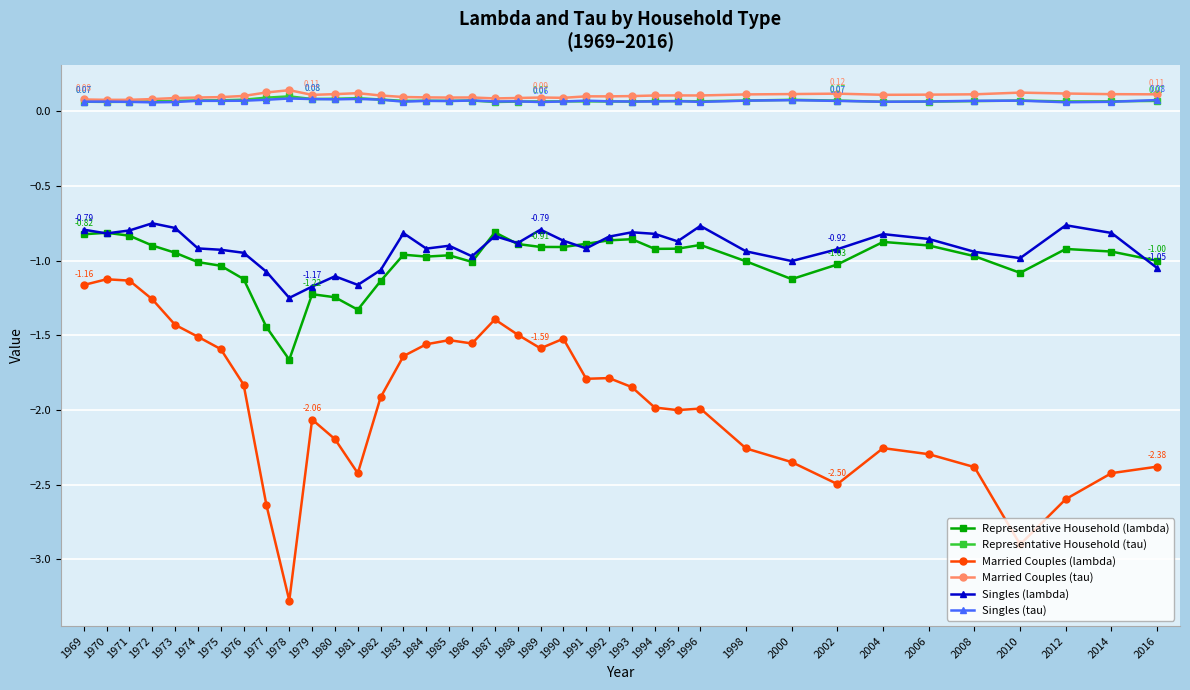

Which series changed the most between 1990 and 1995?

Married Couples (lambda)